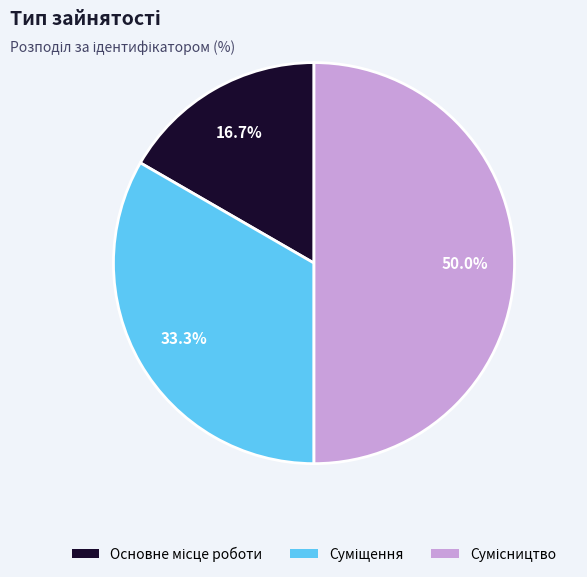

True or false: Основне місце роботи accounts for 9% of the total.

False